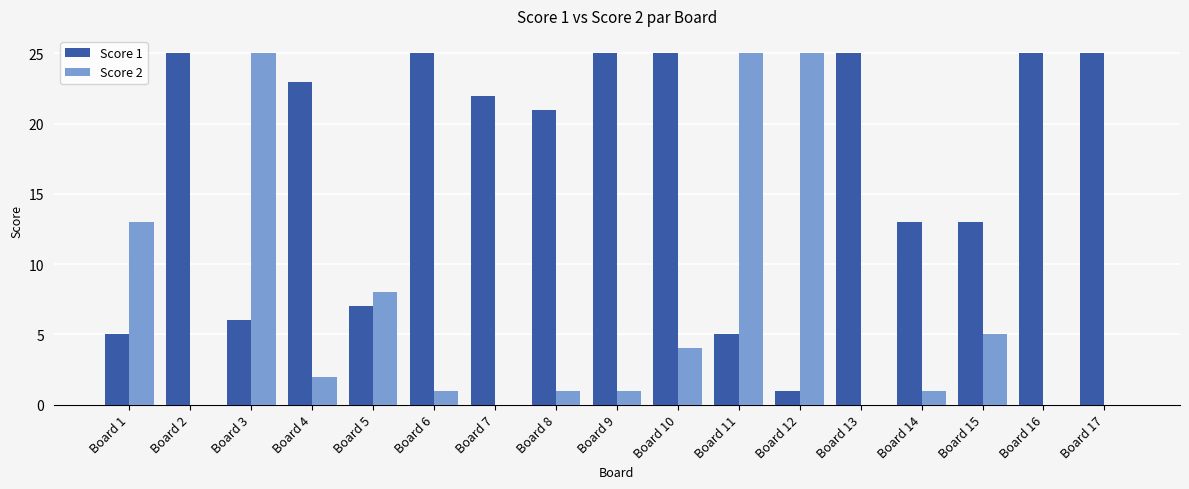

Reading right to left, extract all data points from this chart.

Score 1: Board 17=25	Board 16=25	Board 15=13	Board 14=13	Board 13=25	Board 12=1	Board 11=5	Board 10=25	Board 9=25	Board 8=21	Board 7=22	Board 6=25	Board 5=7	Board 4=23	Board 3=6	Board 2=25	Board 1=5
Score 2: Board 17=0	Board 16=0	Board 15=5	Board 14=1	Board 13=0	Board 12=25	Board 11=25	Board 10=4	Board 9=1	Board 8=1	Board 7=0	Board 6=1	Board 5=8	Board 4=2	Board 3=25	Board 2=0	Board 1=13